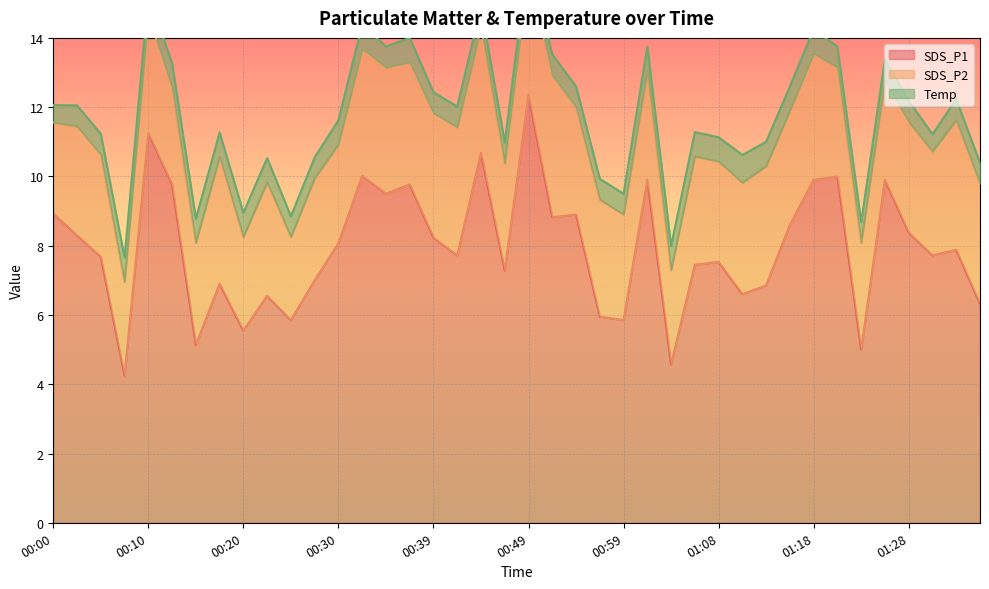

What is the difference between the second highest and second lowest values in the Temp series?

0.2